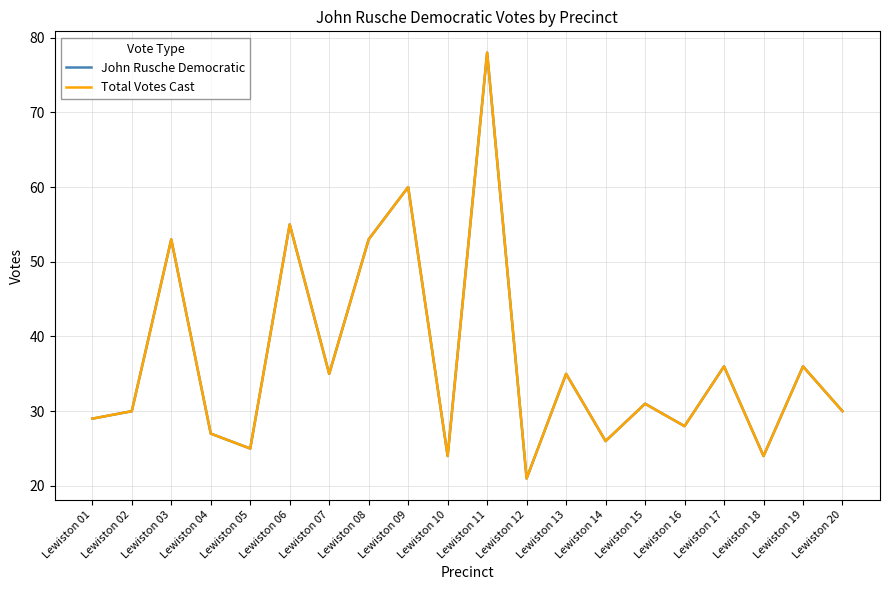

Does the chart have visible grid lines?

Yes